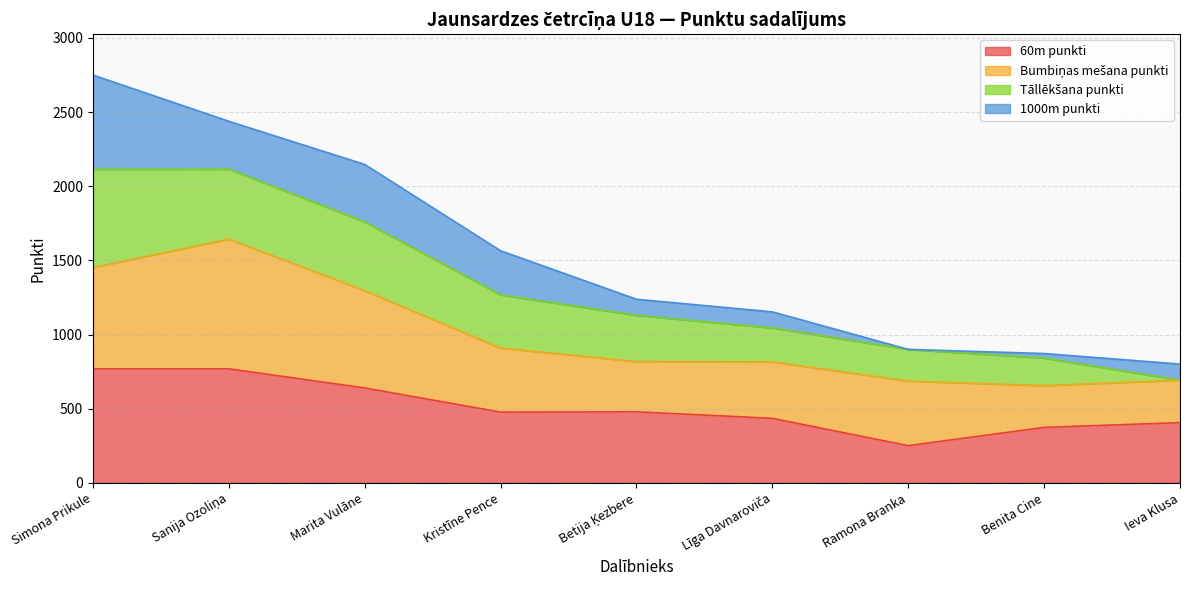

What is the total value across all series at Ieva Klusa?

801